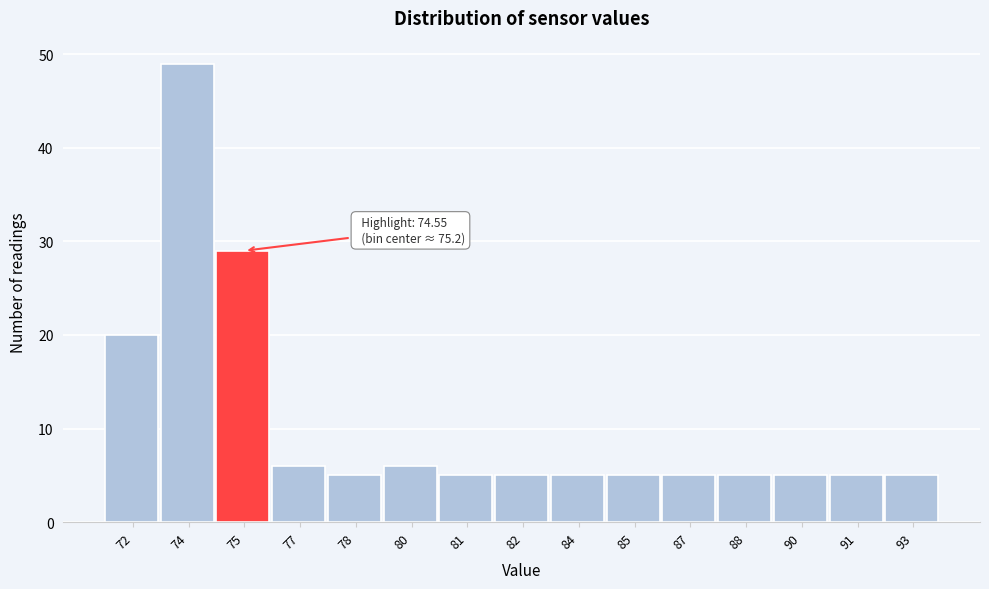

Reading right to left, what are all the values shown in this chart?

5	5	5	5	5	5	5	5	5	6	5	6	29	49	20